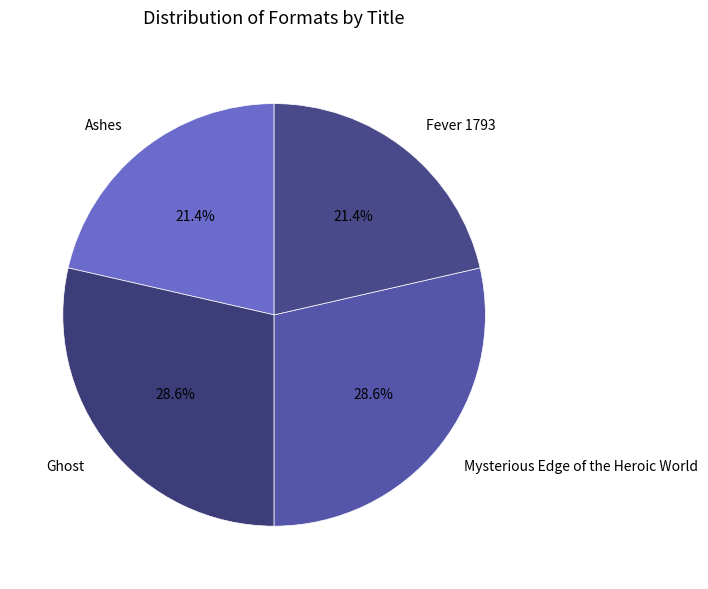

Is there any slice that represents more than half of the pie?

No